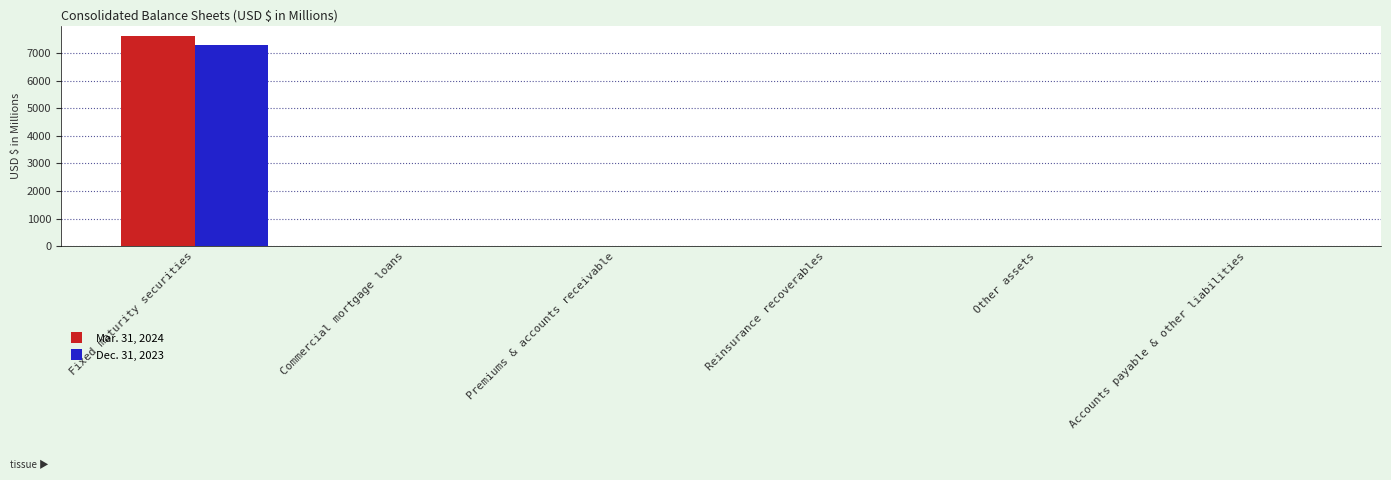

Are the bars horizontal?

No